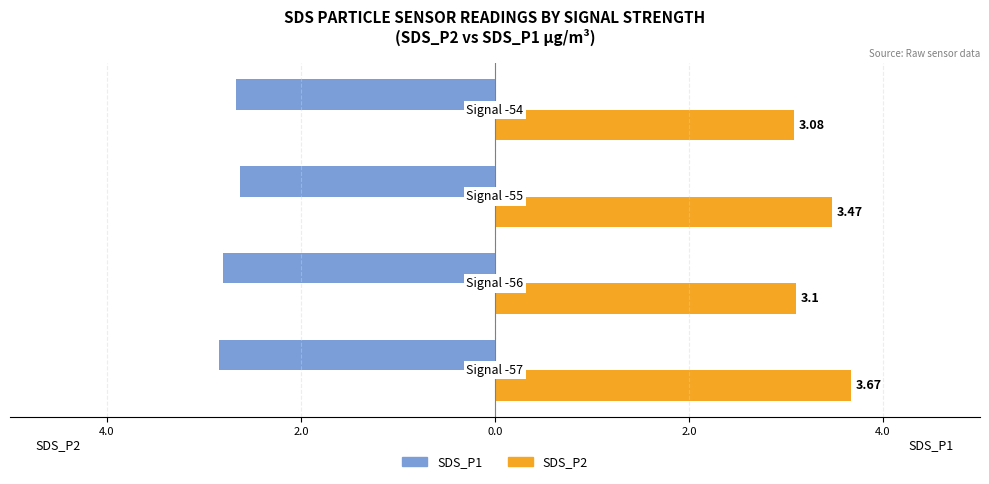

What are all the series names shown in the legend?

SDS_P1, SDS_P2